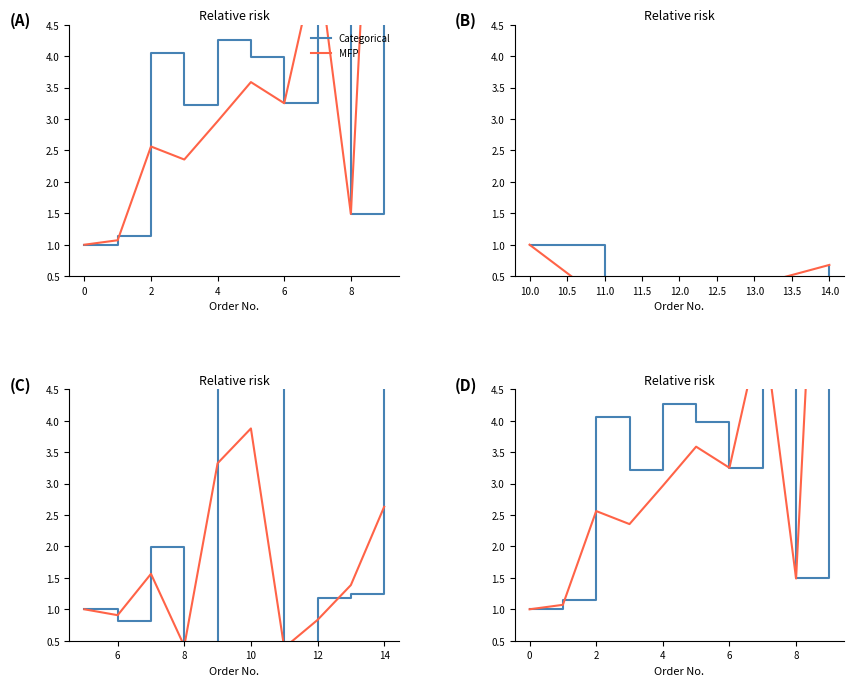

Does the chart have visible grid lines?

No